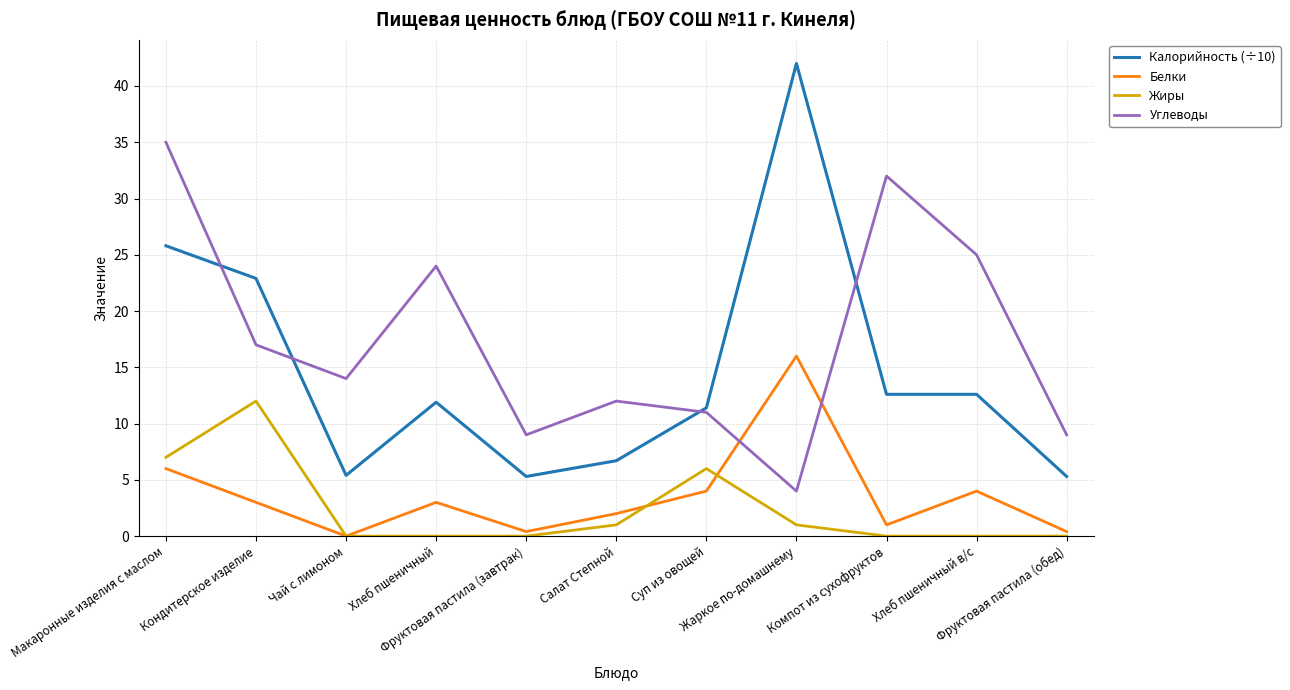

True or false: Углеводы and Жиры intersect in this chart.

False